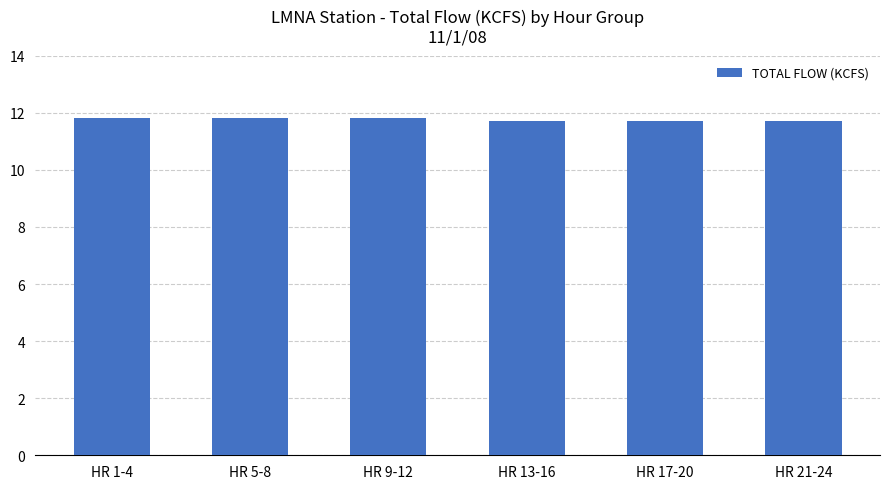

Approximately how many times larger is the value at HR 9-12 compared to HR 21-24?

1.0